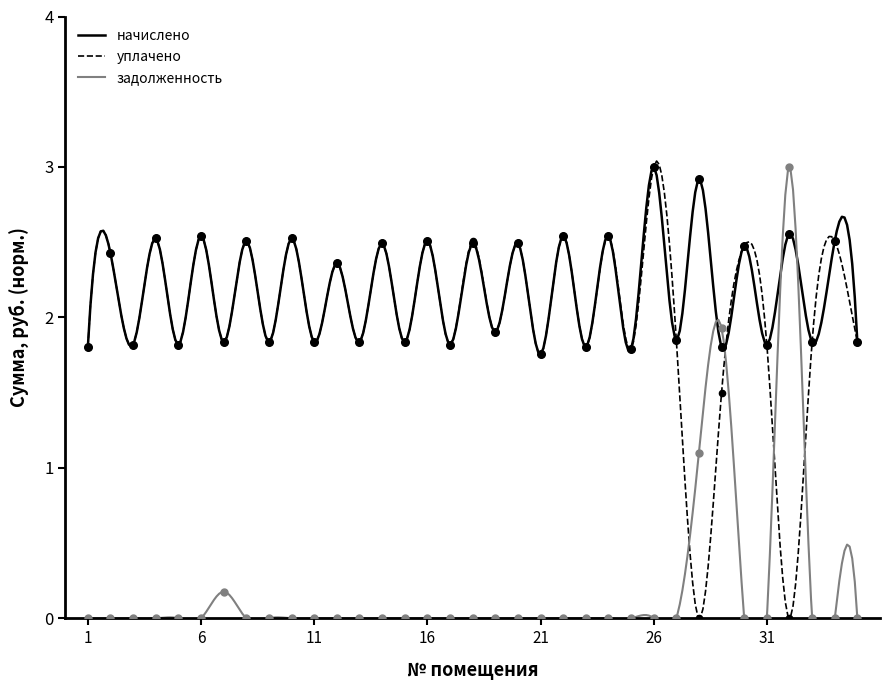

Which series reaches the maximum Y coordinate?

начислено